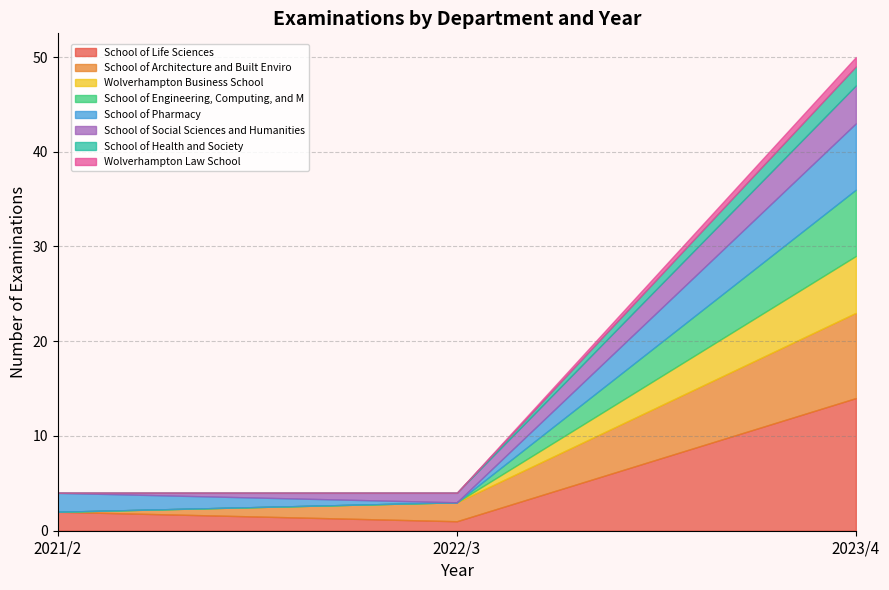

Which category has the highest value in the School of Life Sciences series?

2023/4